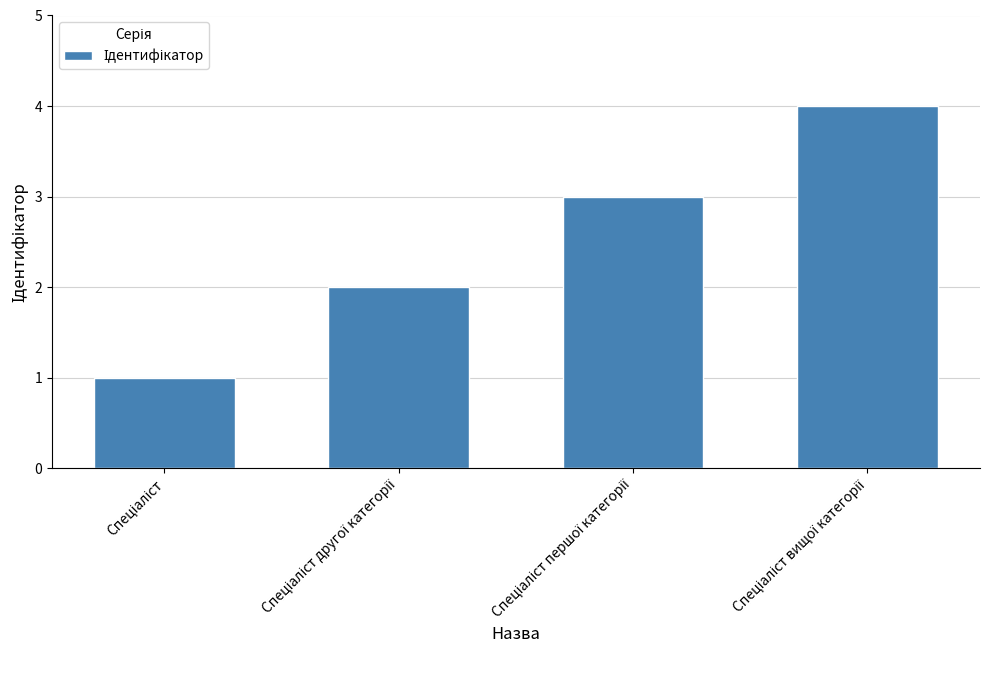

What is the difference between the maximum and minimum values?

3